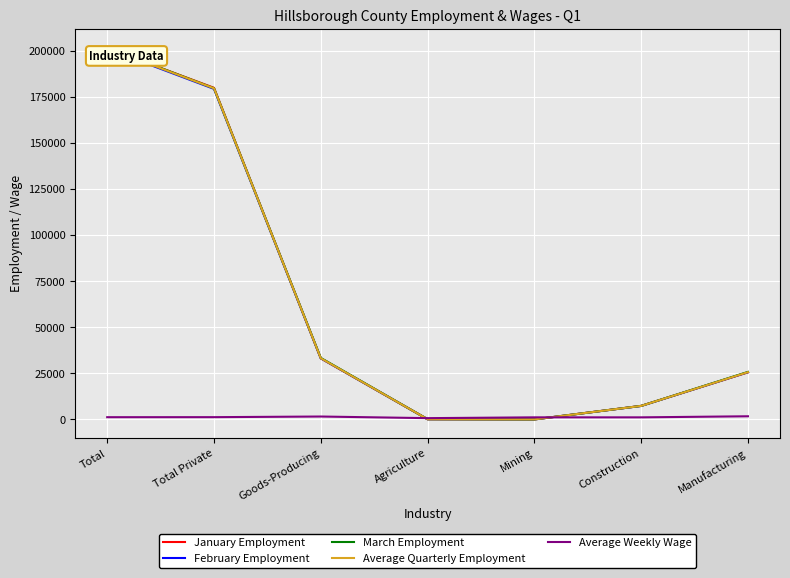

True or false: February Employment has a value of 327261.9 at Total.

False